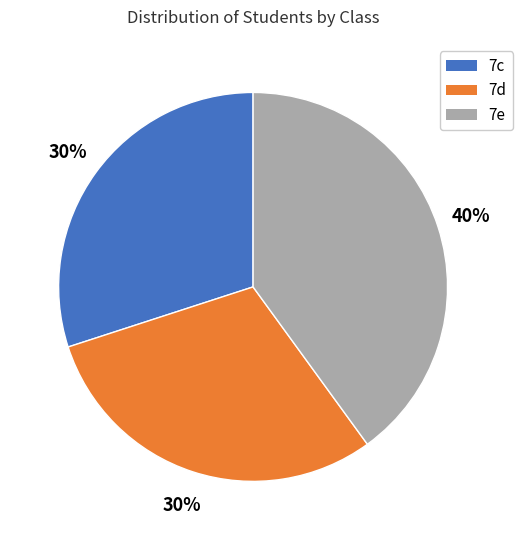

Which has a higher value, 7c or 7e?

7e